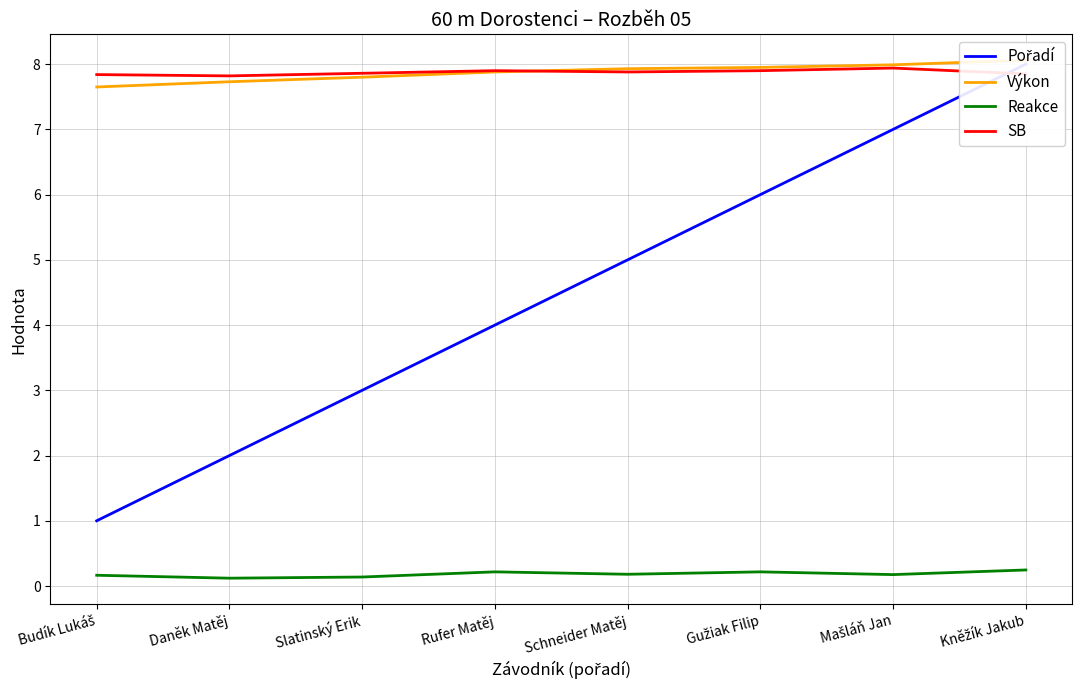

What is the difference between the maximum and second lowest values in the Výkon series?

0.3